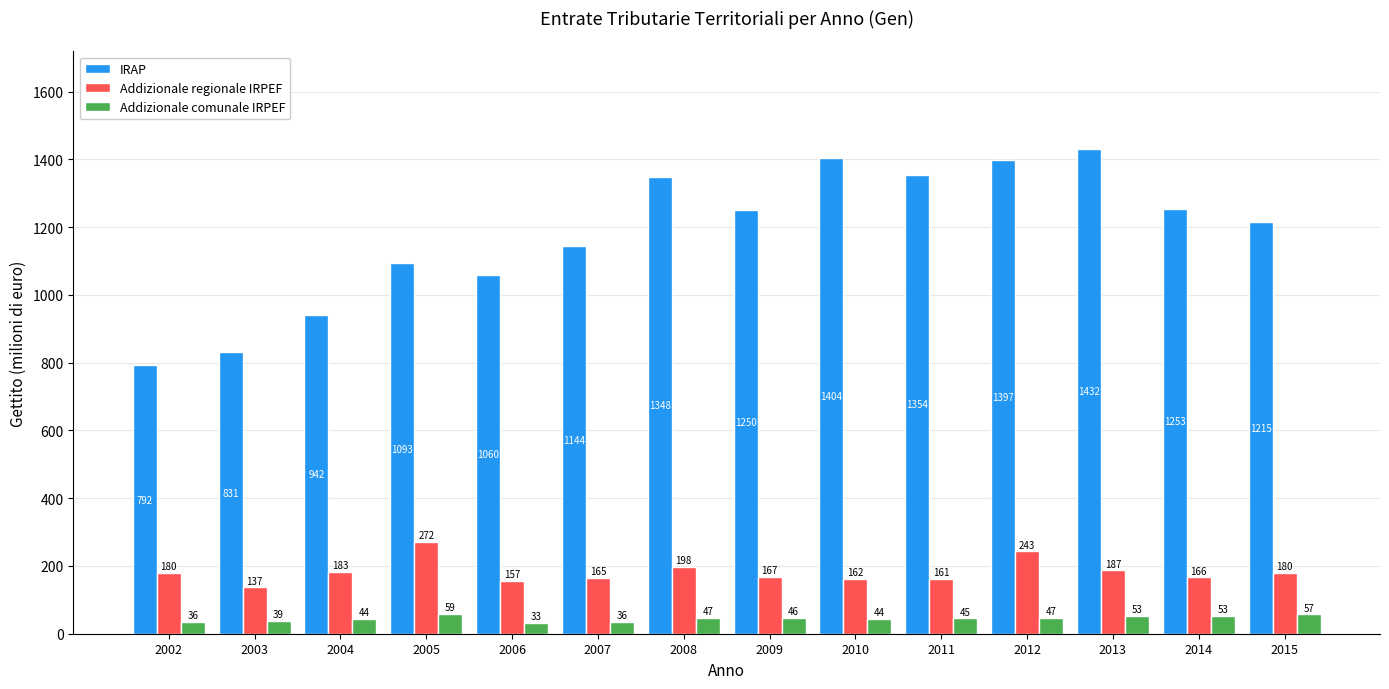

The value of Addizionale regionale IRPEF at 2003 is 137. True or false?

True